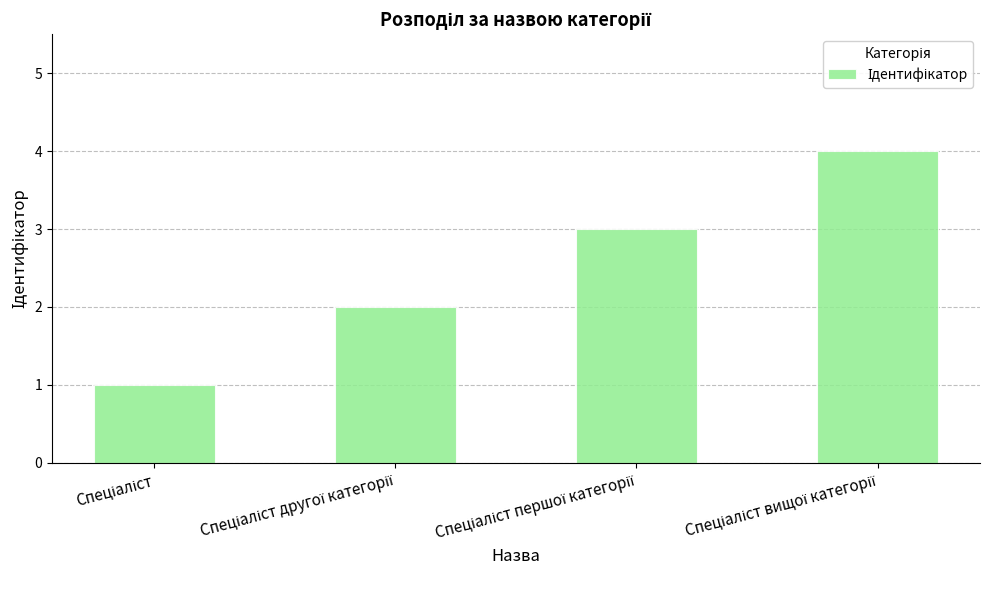

Count the number of data series in this chart.

1